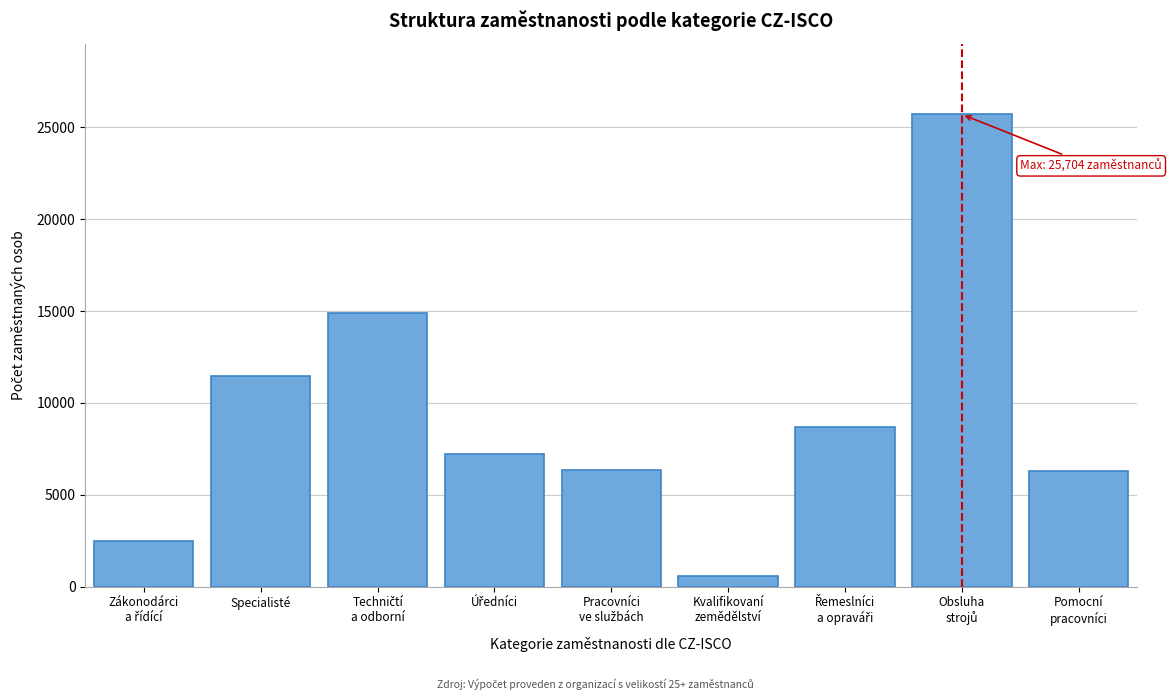

At which label is the value closest to 13147?

Specialisté